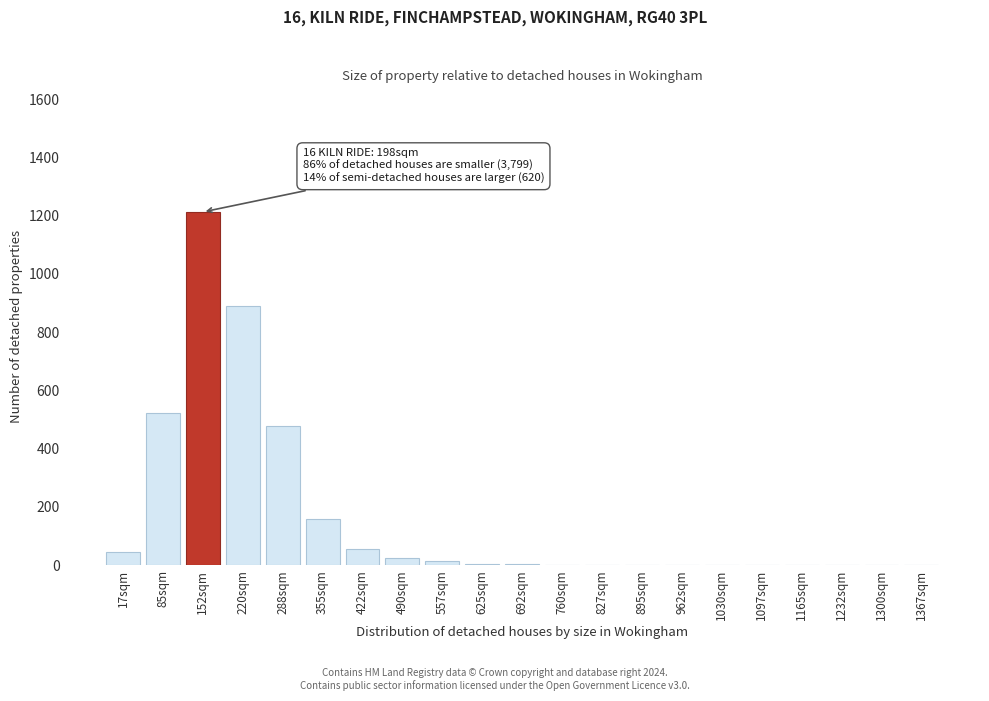

At which label is the value closest to 606?

85sqm